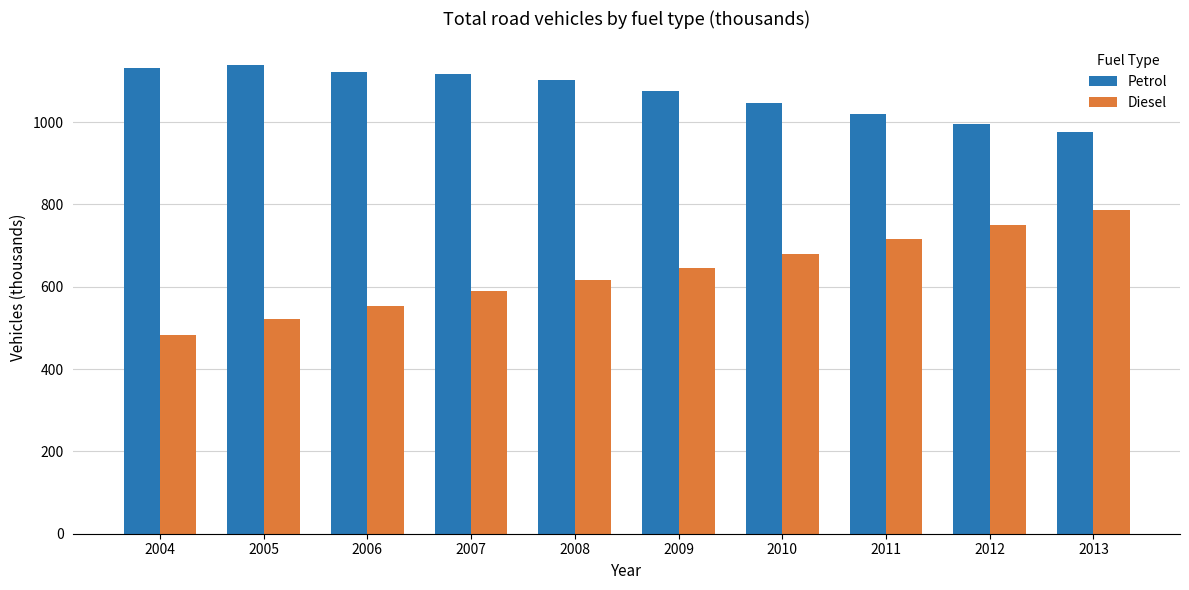

How many values in the Diesel series exceed 645?

5